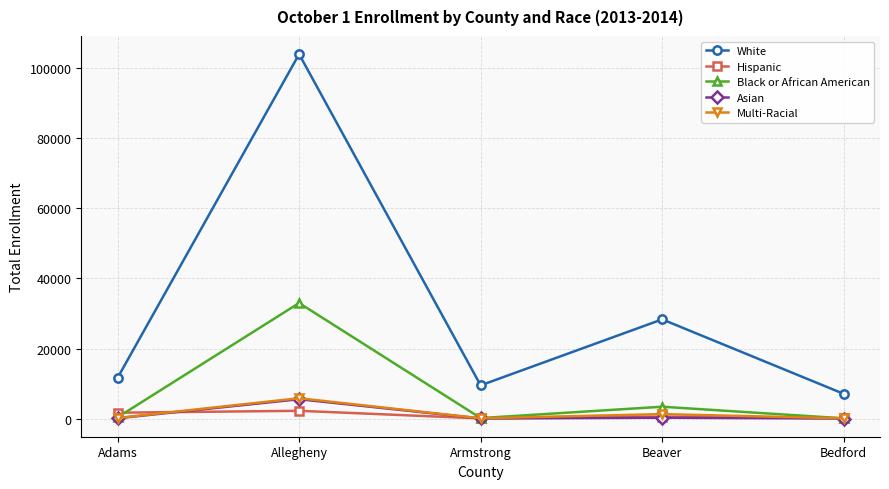

What is the label of the 5th point from the left?

Bedford